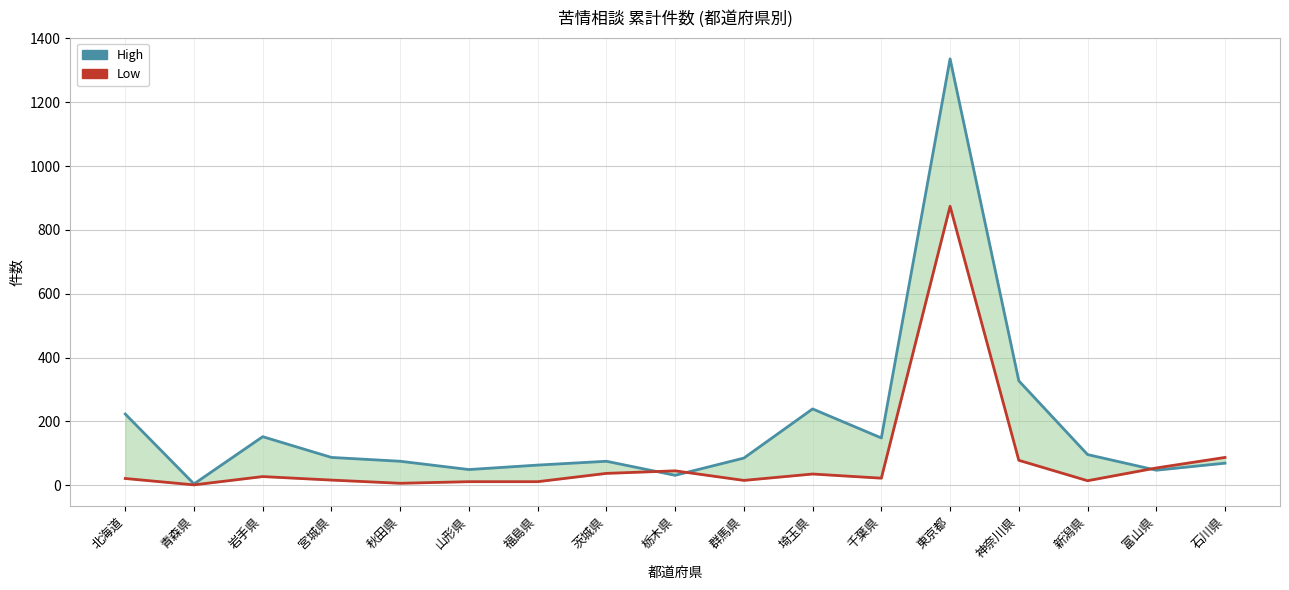

Reading right to left, list all the values displayed in this chart.

High: 69	47	96	327	1336	148	239	85	31	75	63	49	75	87	152	4	223
Low: 87	54	14	78	874	22	35	15	45	37	11	11	6	16	27	1	21